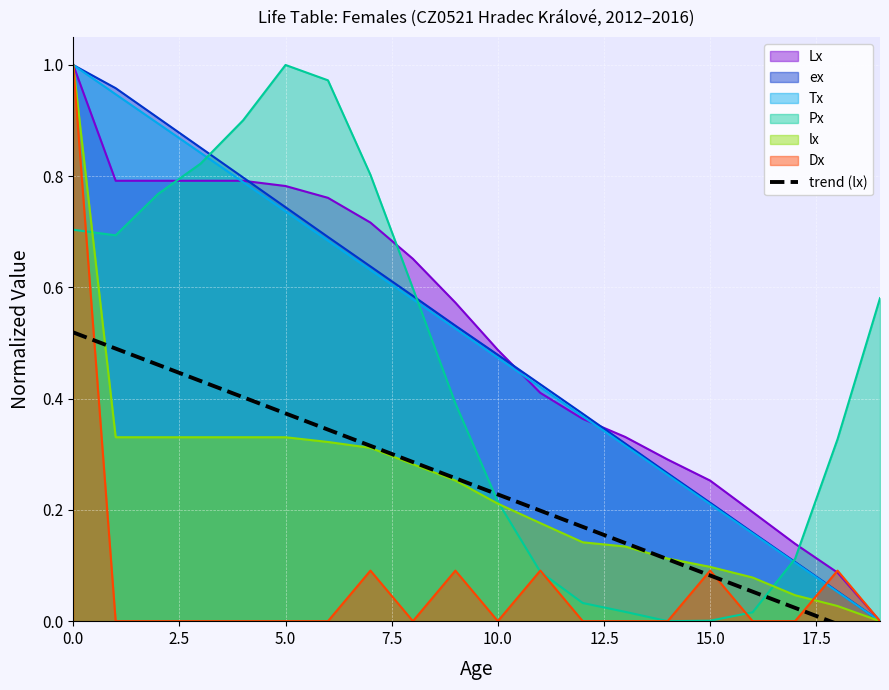

The value of lx at 10.0 is 0.1. True or false?

False